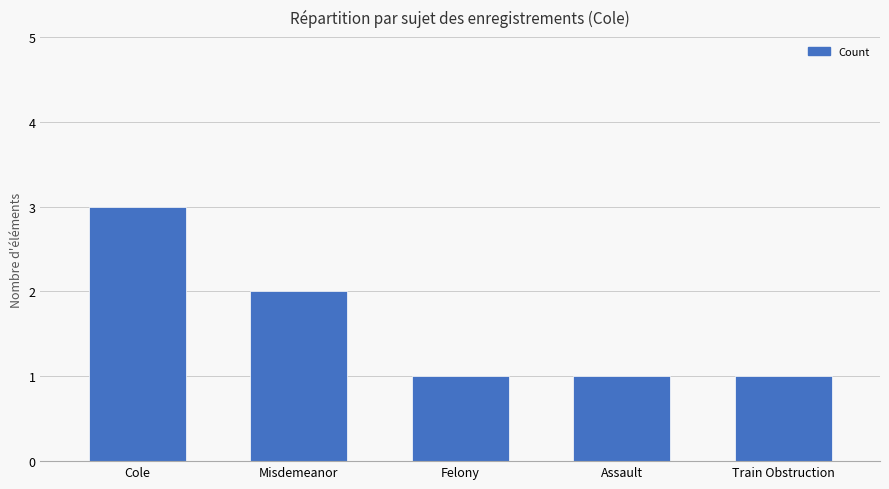

What is the difference between the second highest and minimum values?

1